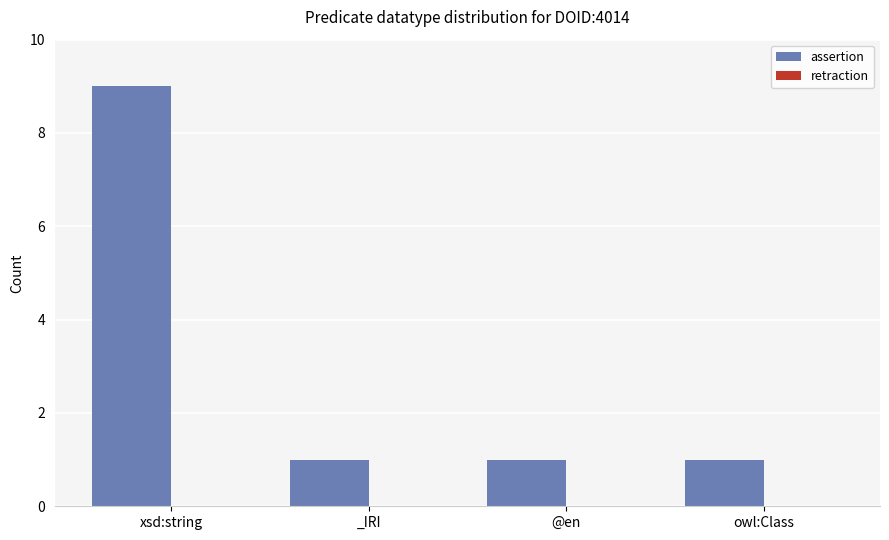

The chart shows a value of 2 at xsd:string. True or false?

False